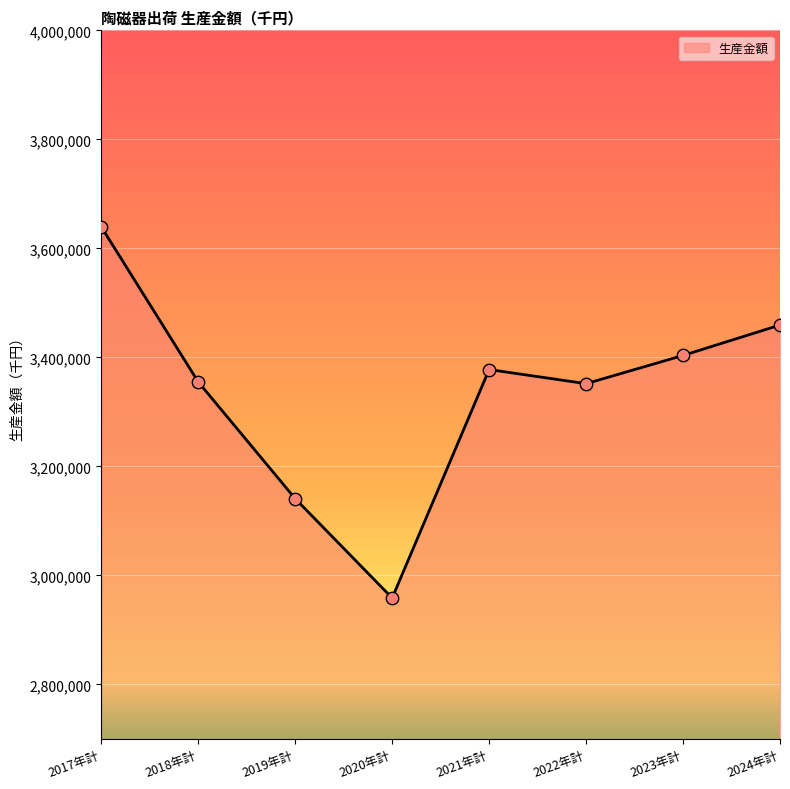

Which has a higher value, 2018年計 or 2024年計?

2024年計